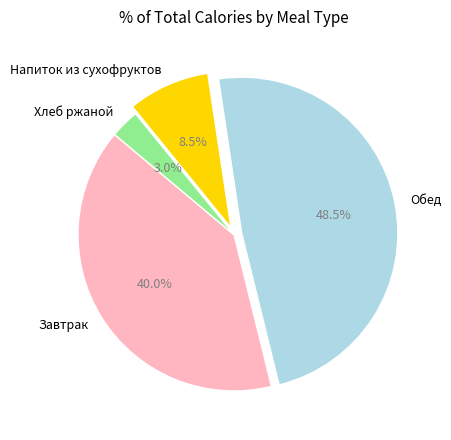

Does Завтрак account for over 50% of the chart?

No